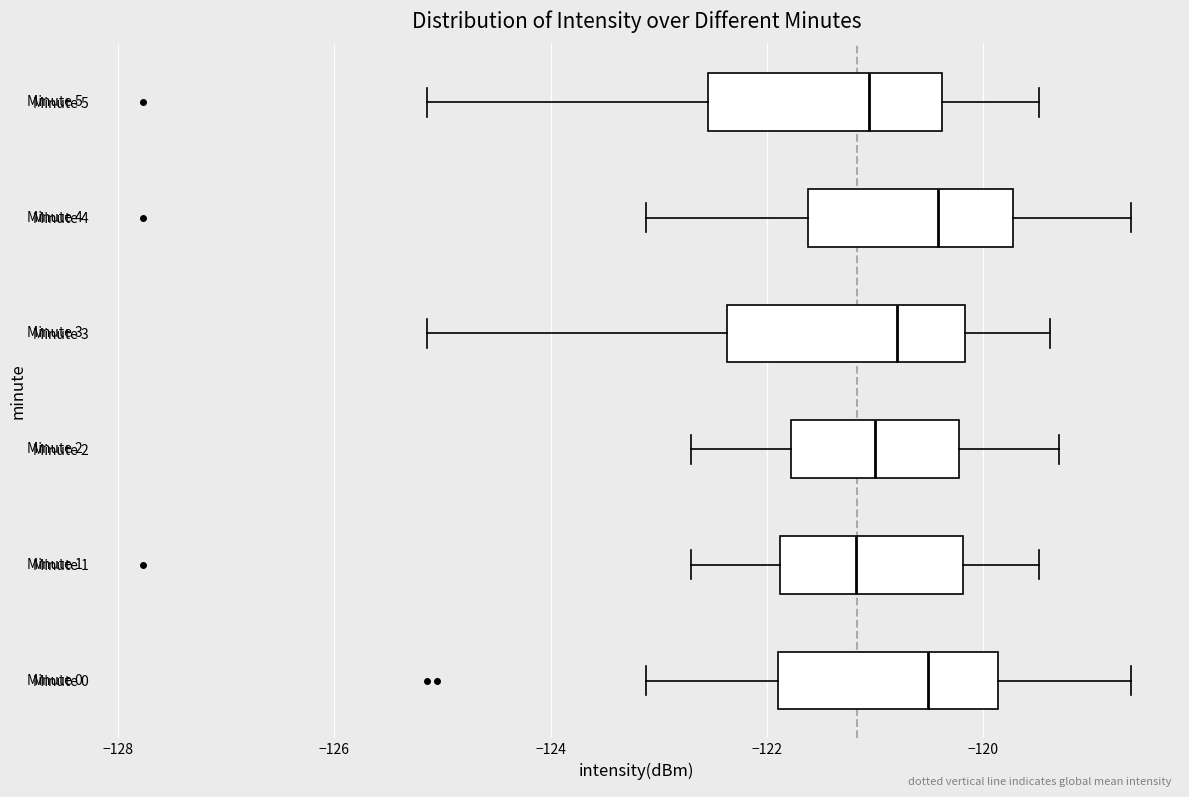

Where does the right whisker of the box for Minute 1 end on the x-axis? The values are not printed on the chart, so give them approximately, as read against the axis.

-119.4